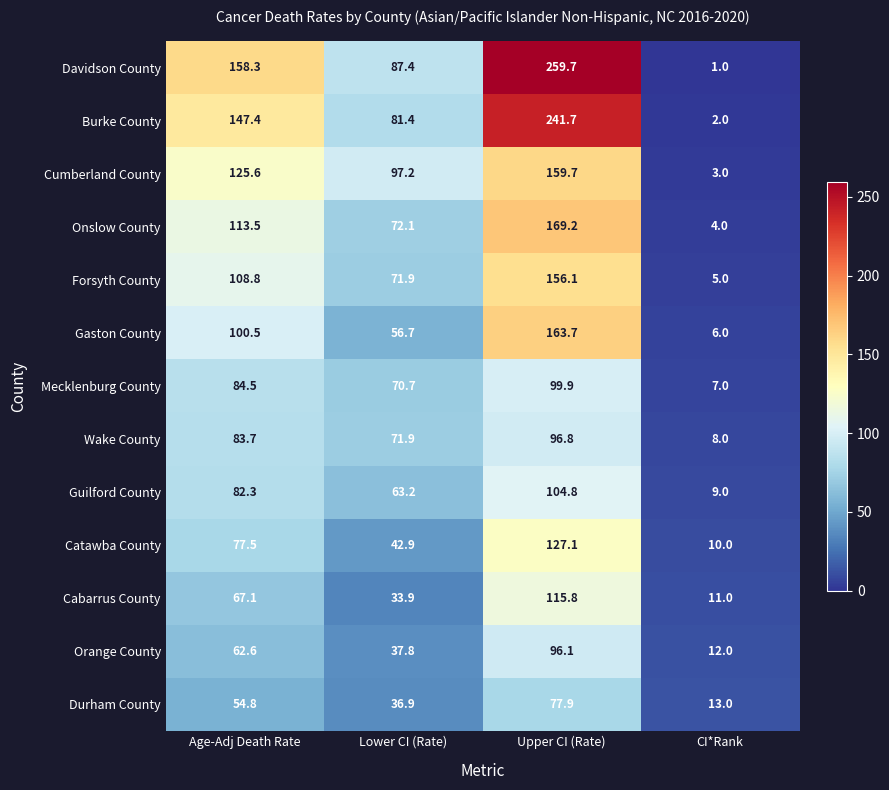

How many categories are shown in the chart?

4